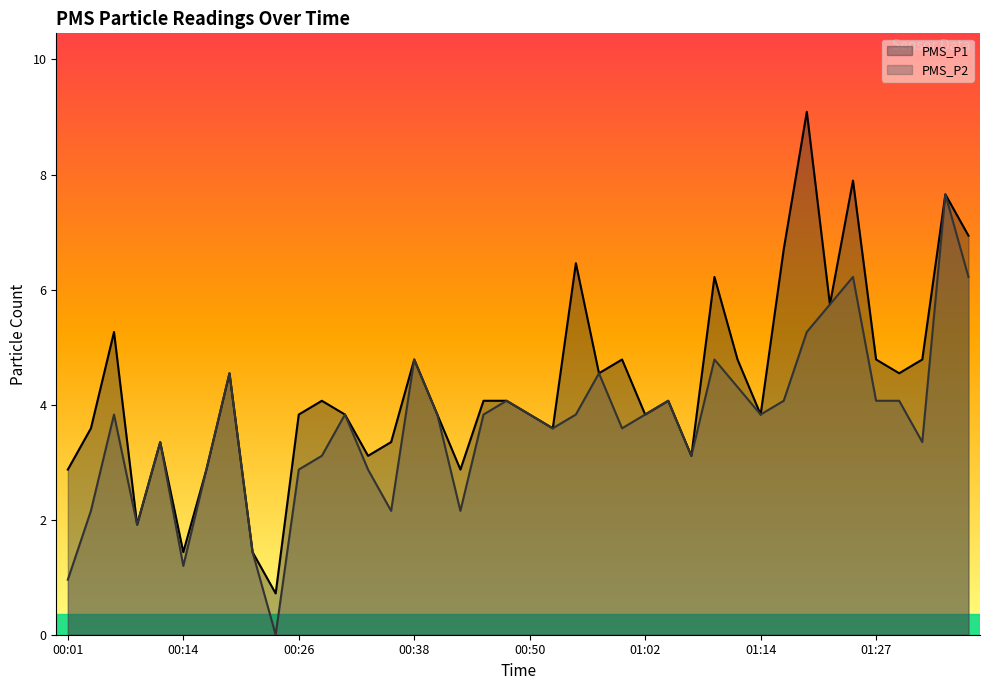

True or false: PMS_P1 has more than 2 interior local peaks.

True